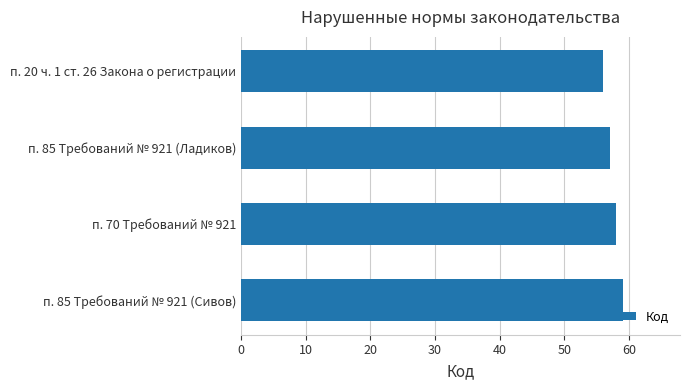

Reading bottom to top, extract all data points from this chart.

п. 85 Требований № 921 (Сивов)=59	п. 70 Требований № 921=58	п. 85 Требований № 921 (Ладиков)=57	п. 20 ч. 1 ст. 26 Закона о регистрации=56